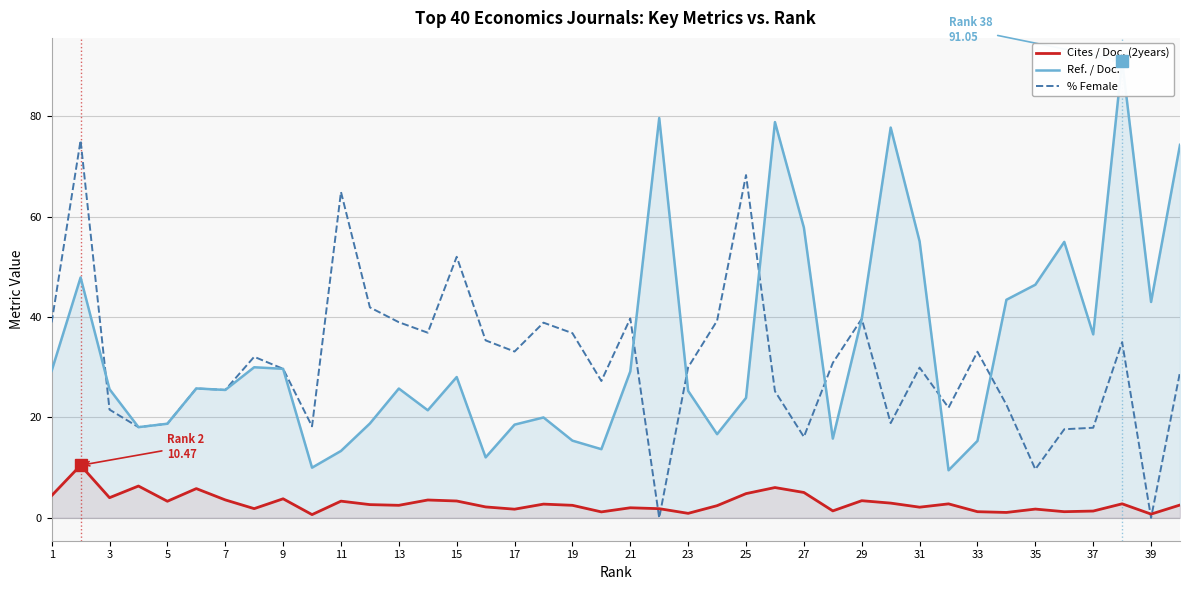

What are all the series names shown in the legend?

Cites / Doc. (2years), Ref. / Doc., % Female